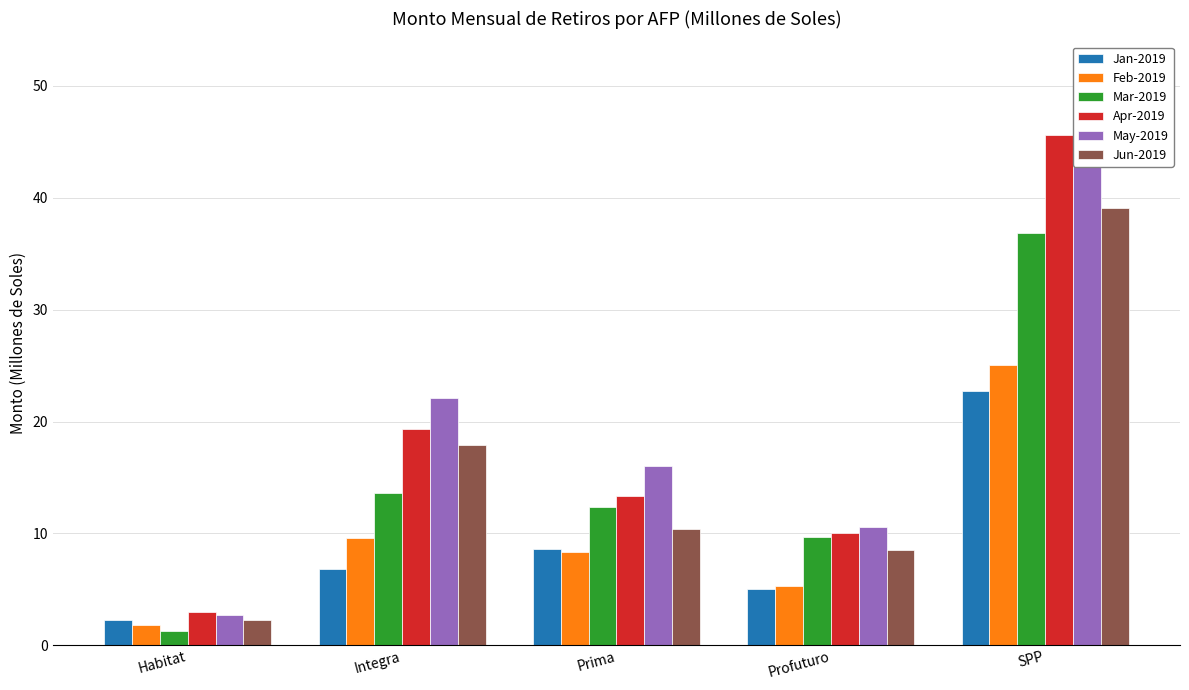

Is the value of May-2019 at SPP greater than the value of Jun-2019 at Profuturo?

Yes